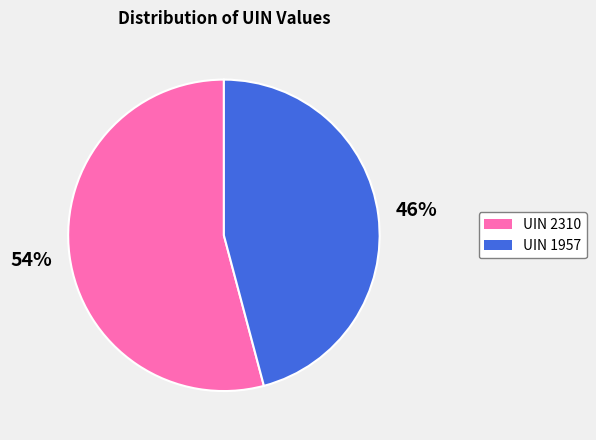

Is there a majority slice in this chart?

Yes